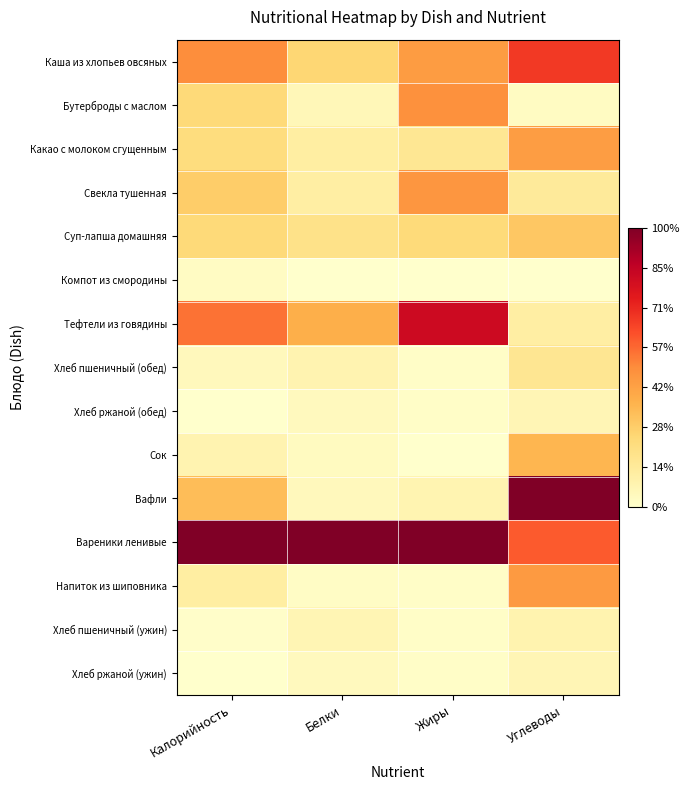

At how many categories does at least one series exceed 0?

4